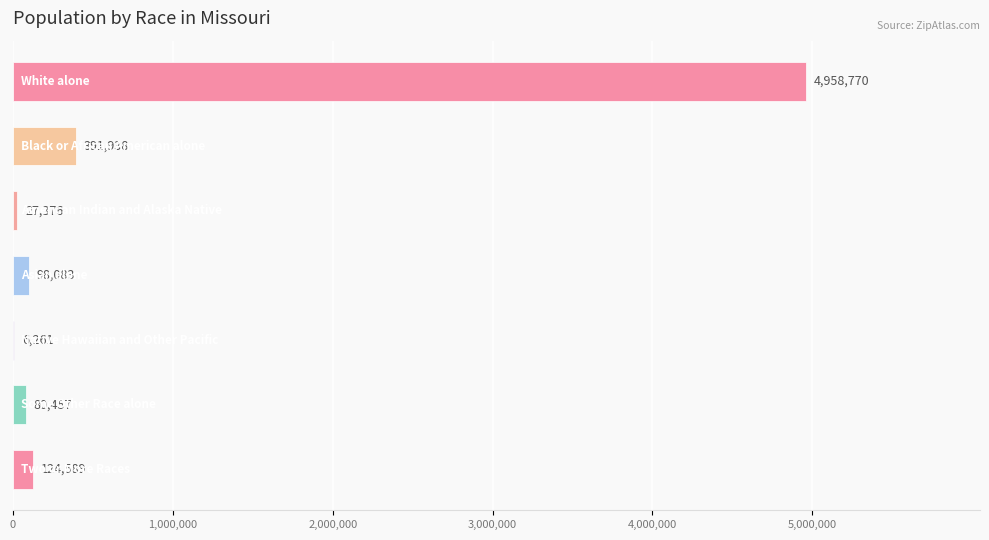

What is the maximum value shown in the chart?

4958770